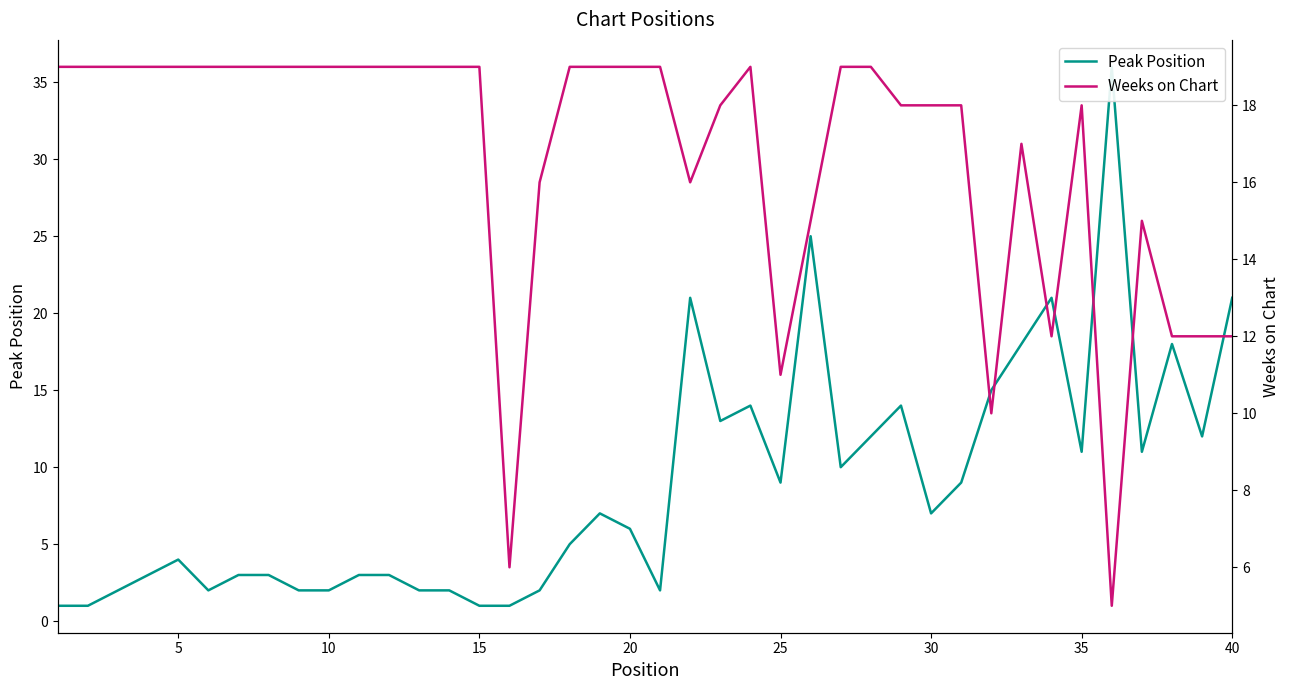

Which series has the largest range (max minus min)?

Peak Position